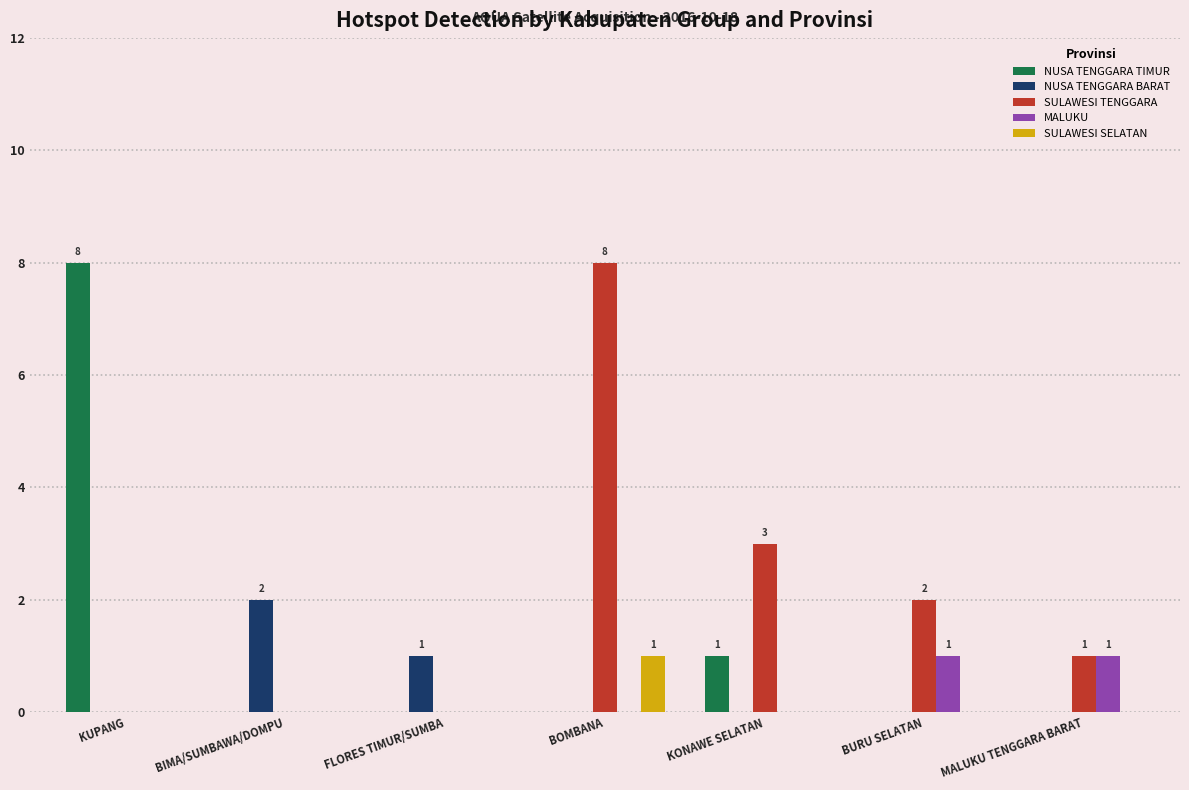

What is the total value across all series at BURU SELATAN?

3